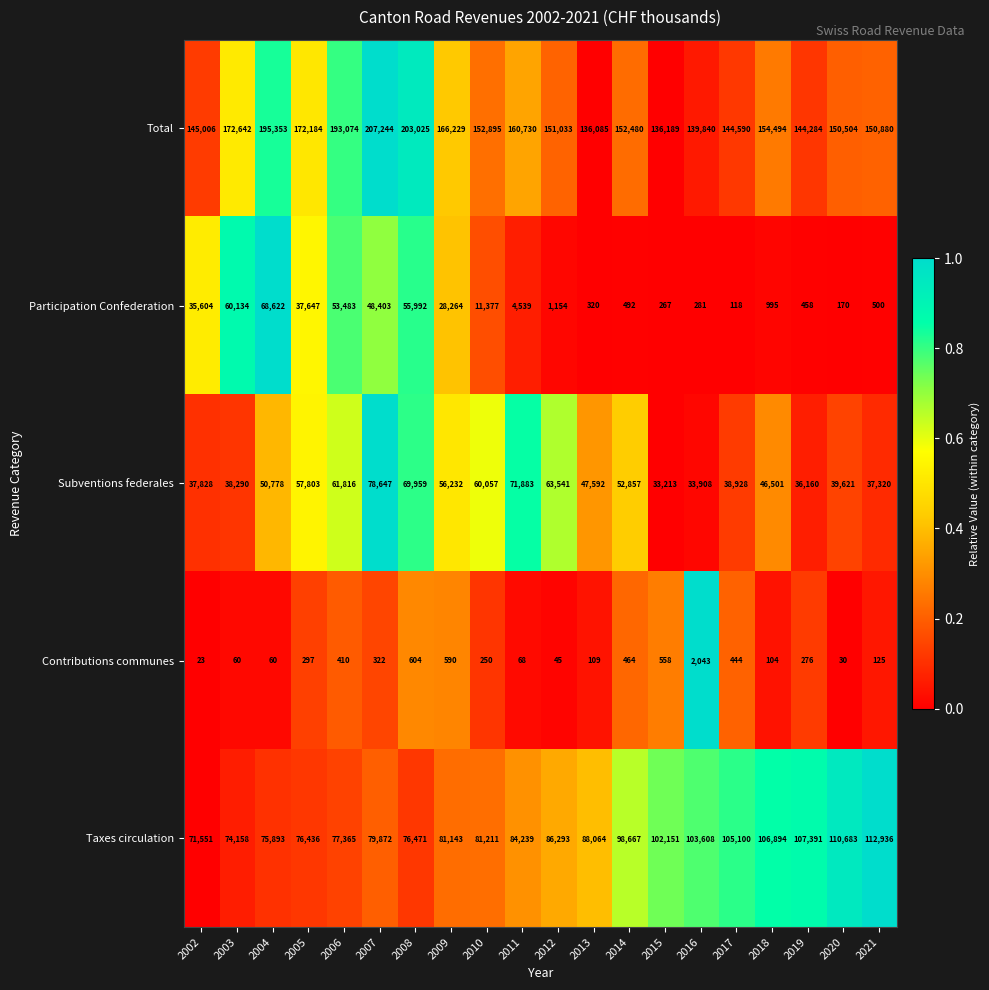

How many series are shown in this chart?

5